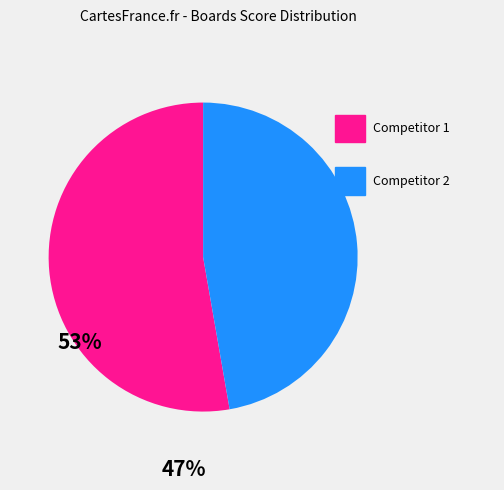

Is there a majority slice in this chart?

Yes